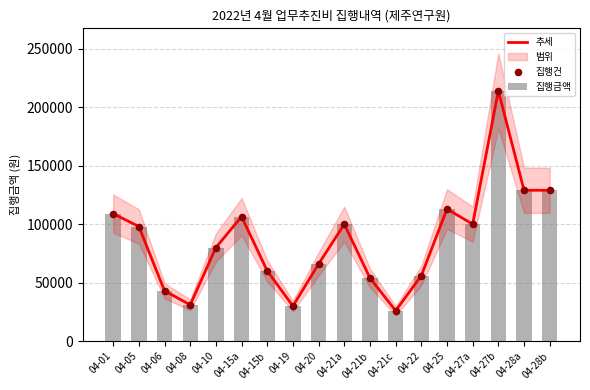

Is the value of 집행금액 at 04-10 greater than the value of 집행건 at 04-15a?

No